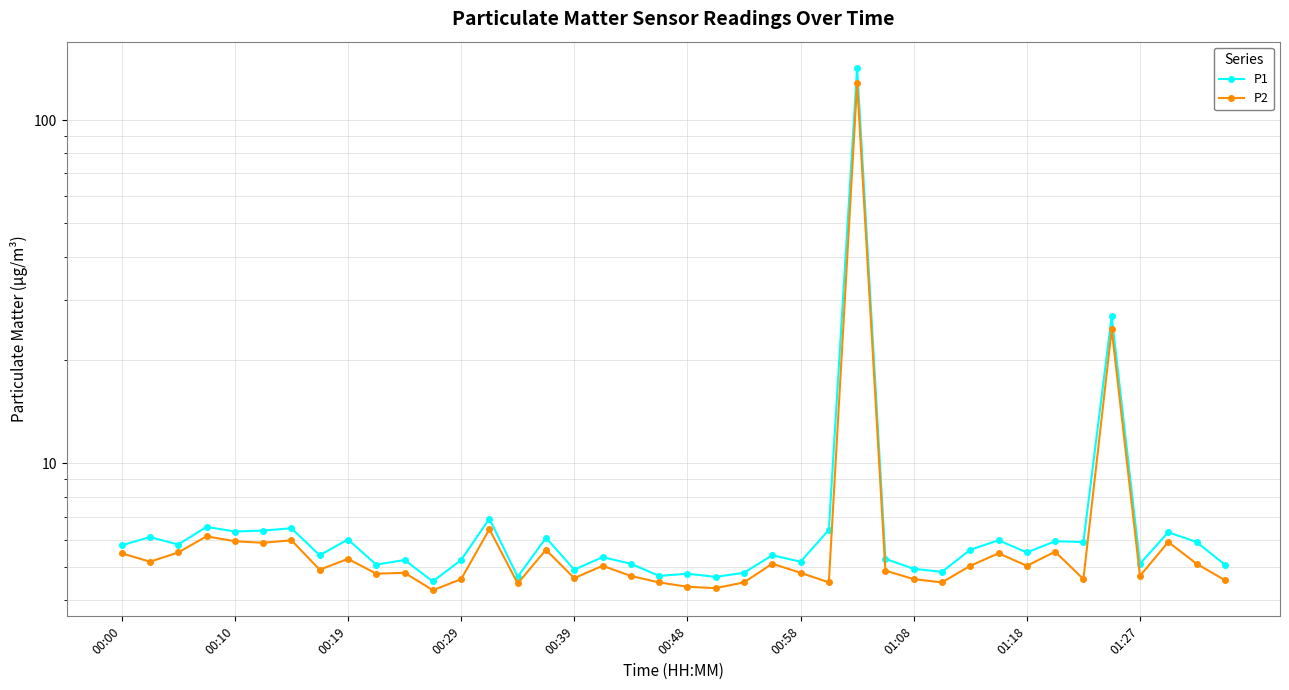

Reading left to right, list all the values displayed in this chart.

P1: 5.8	6.1	5.8	6.5	6.3	6.4	6.5	5.4	6.0	5.1	5.2	4.5	5.2	6.9	4.7	6.1	4.9	5.3	5.1	4.7	4.8	4.7	4.8	5.4	5.2	6.4	142.0	5.3	4.9	4.8	5.6	6.0	5.5	5.9	5.9	26.8	5.1	6.3	5.9	5.1
P2: 5.5	5.2	5.5	6.1	5.9	5.9	6.0	4.9	5.3	4.8	4.8	4.3	4.6	6.4	4.5	5.6	4.6	5.0	4.7	4.5	4.4	4.3	4.5	5.1	4.8	4.5	128.3	4.9	4.6	4.5	5.0	5.5	5.0	5.5	4.6	24.6	4.7	5.9	5.1	4.6